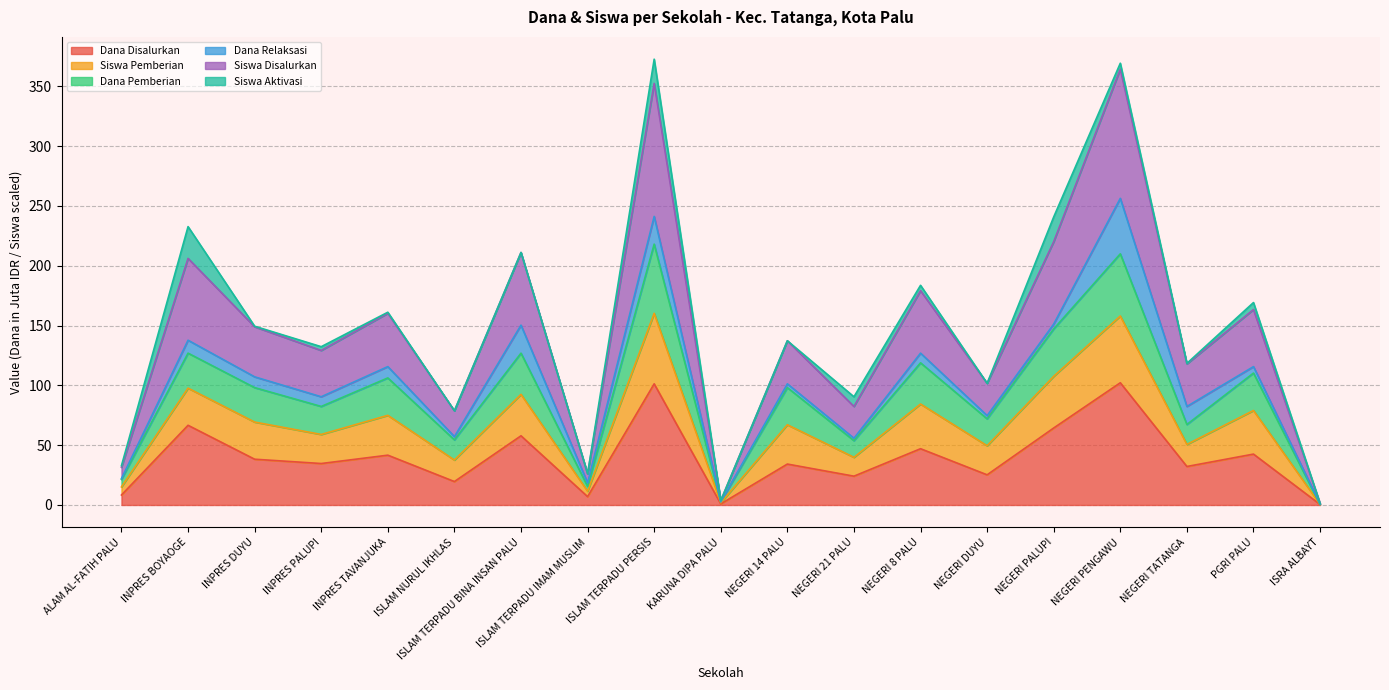

In Siswa Disalurkan, how many points are higher than both neighbors (excluding endpoints)?

8